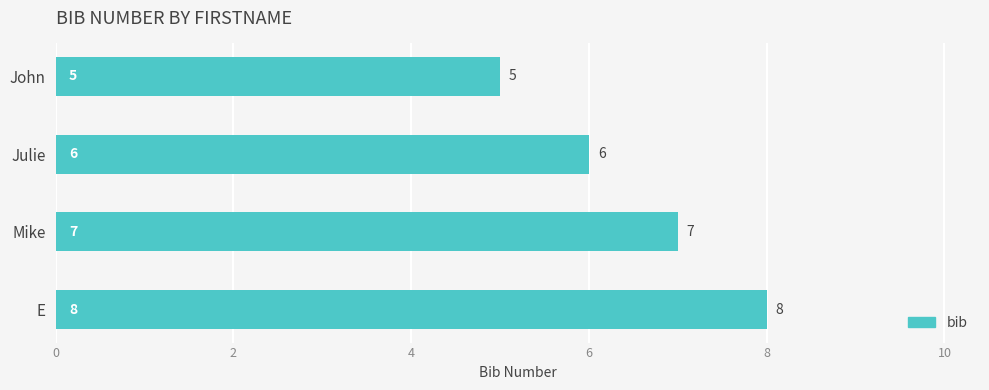

What is the value of the 3rd bar from the top?

7